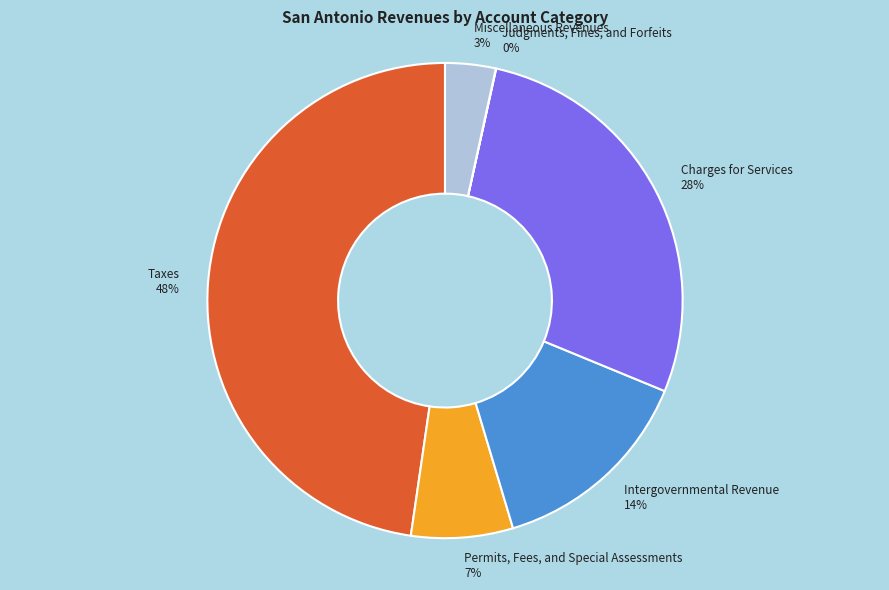

To the nearest percent, what is the difference between the largest and smallest slice percentages?

48%